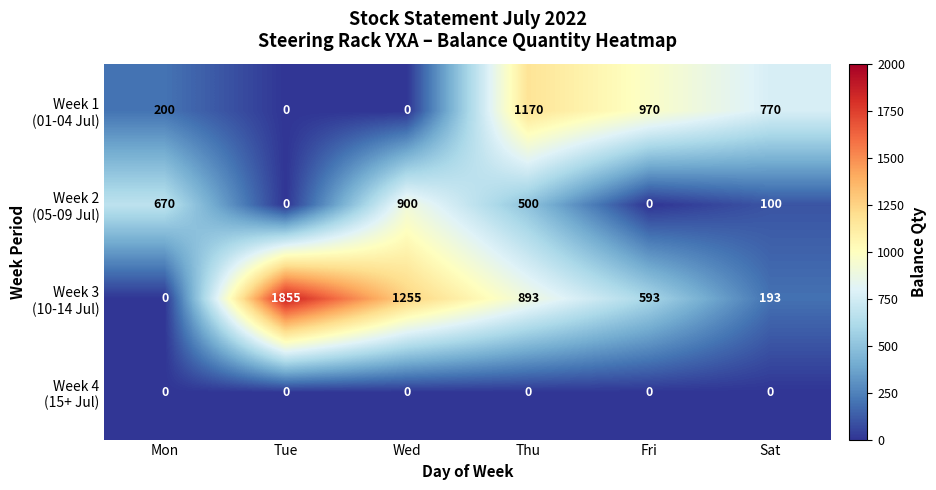

How many series are shown in this chart?

4